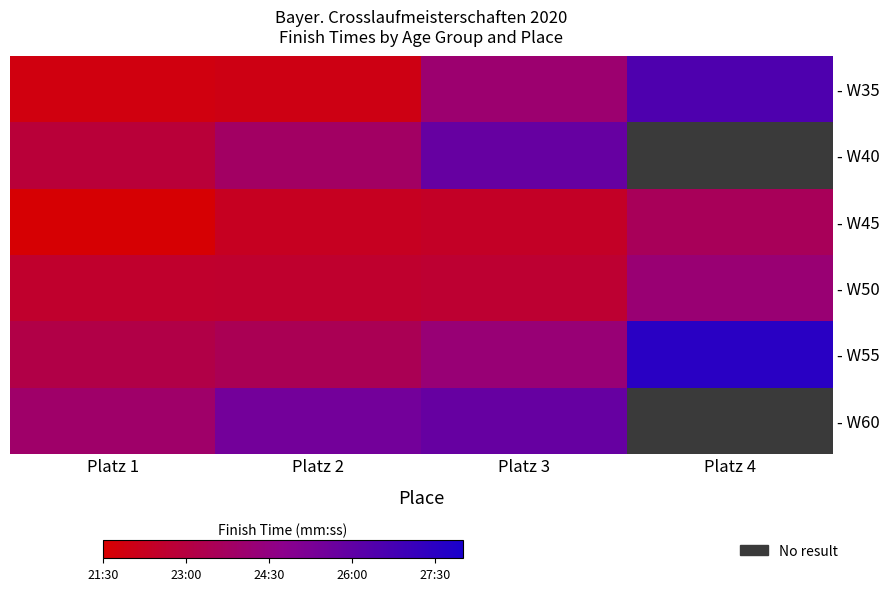

Is the value of - W50 at Platz 2 greater than the value of - W55 at Platz 4?

No